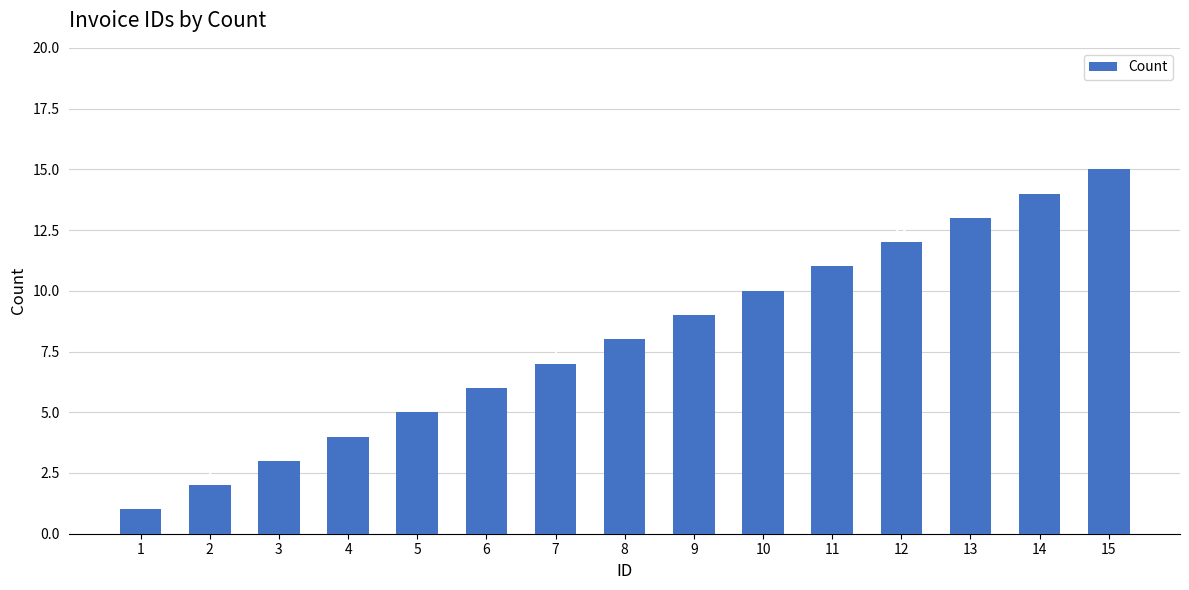

Rank the categories by value from lowest to highest.

1, 2, 3, 4, 5, 6, 7, 8, 9, 10, 11, 12, 13, 14, 15